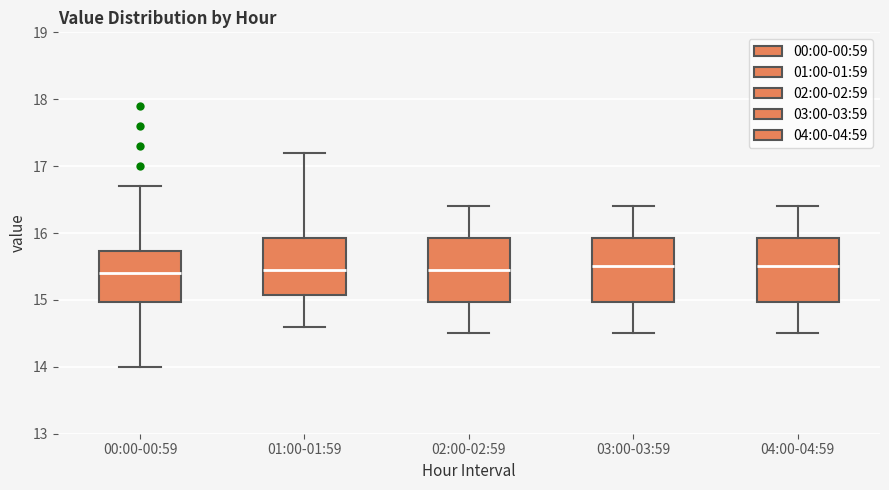

Where is the upper edge of the box for 02:00-02:59 on the y-axis? The values are not printed on the chart, so give them approximately, as read against the axis.

15.9